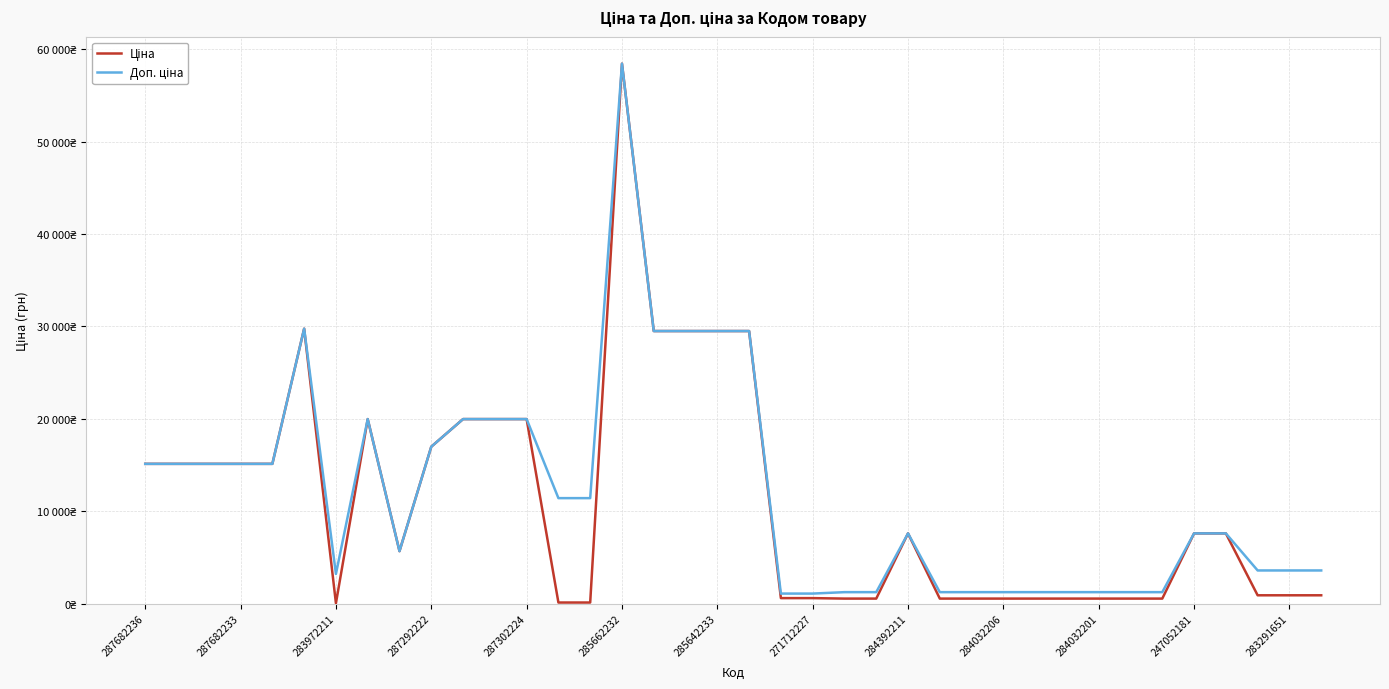

Is this an area chart (filled region under the line)?

No